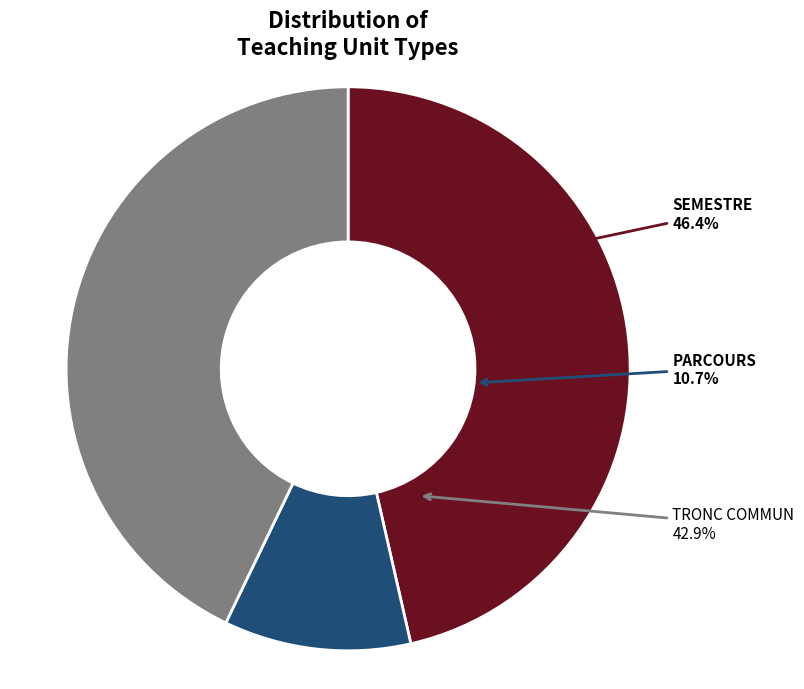

To the nearest percent, what percentage of the pie is SEMESTRE?

46%